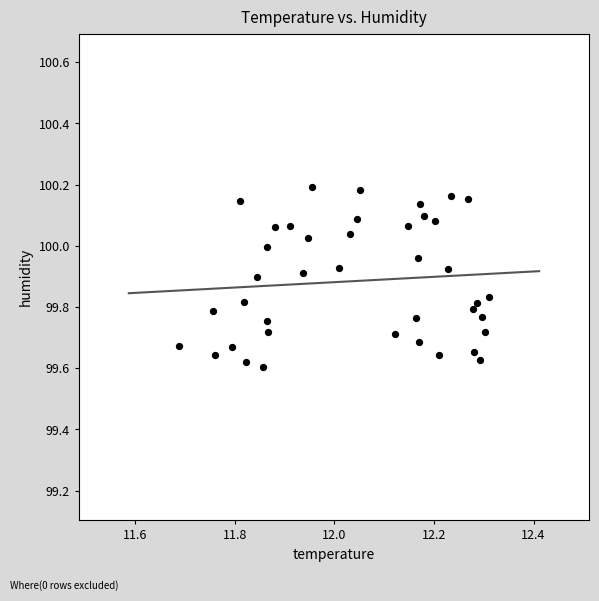

What is the range of Y values (max minus min)?

0.6